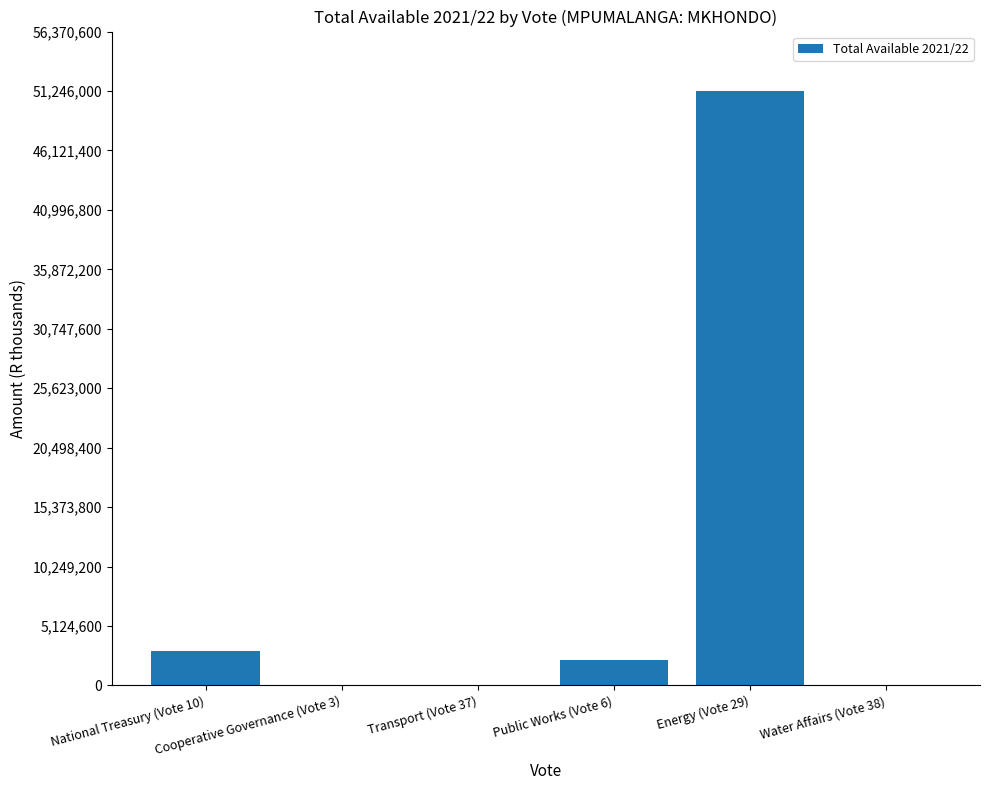

What is the sum of all values?

56457000